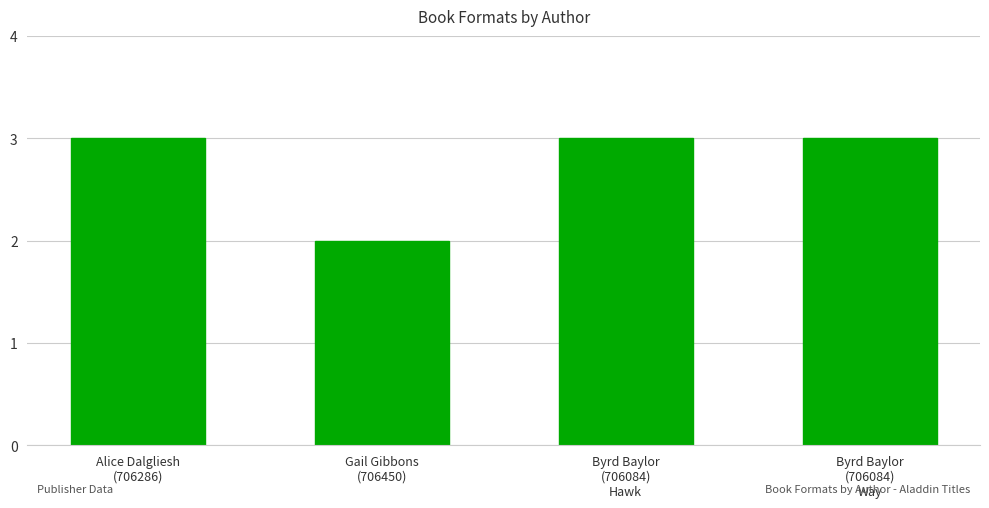

At which label is the value closest to 2?

Gail Gibbons
(706450)